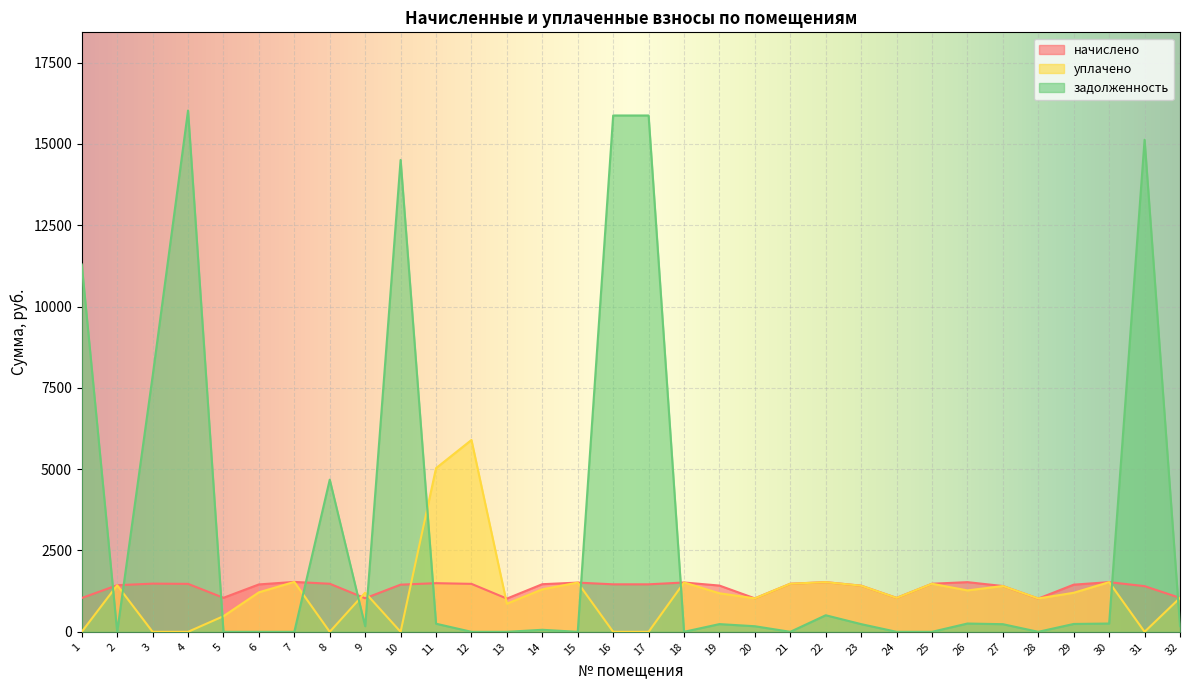

What is the difference between the задолженность values at 16 and 5?

15872.2